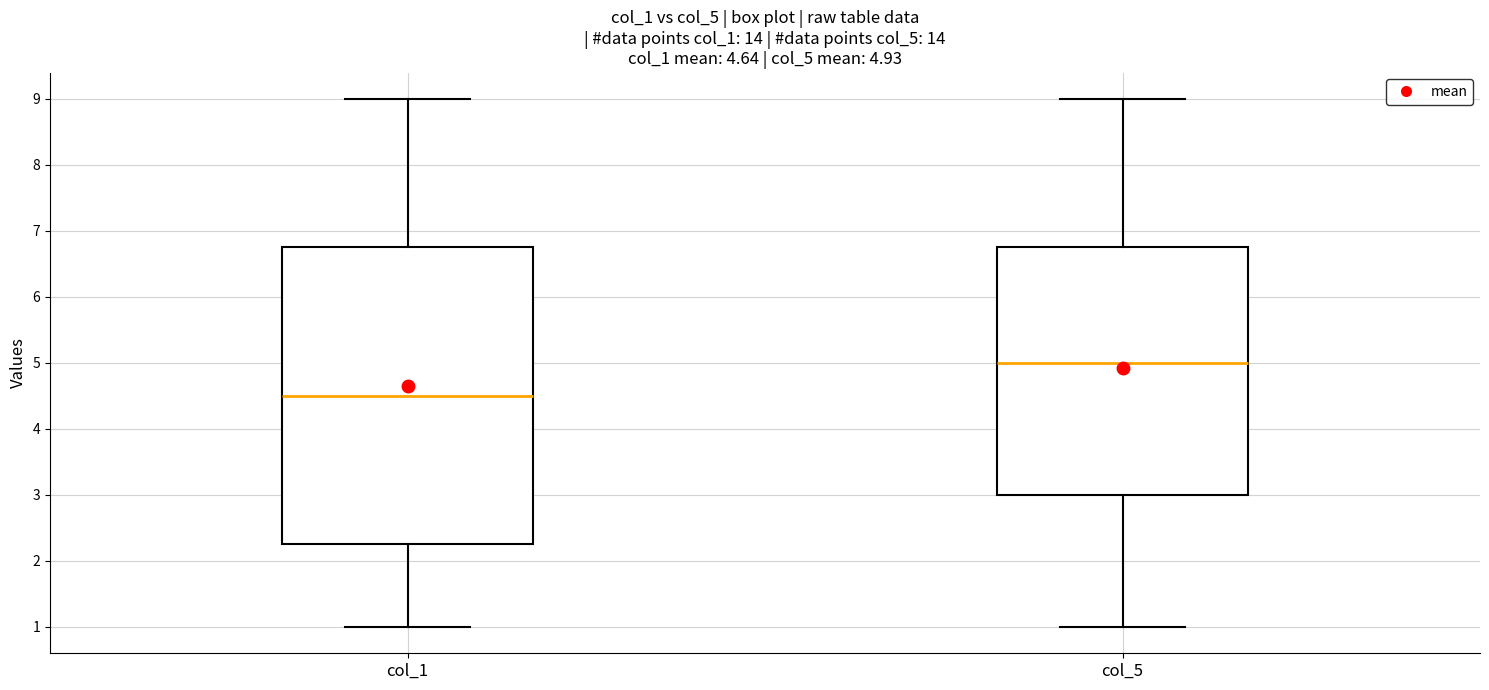

Which box is the tallest, from its lower edge to its upper edge?

col_1